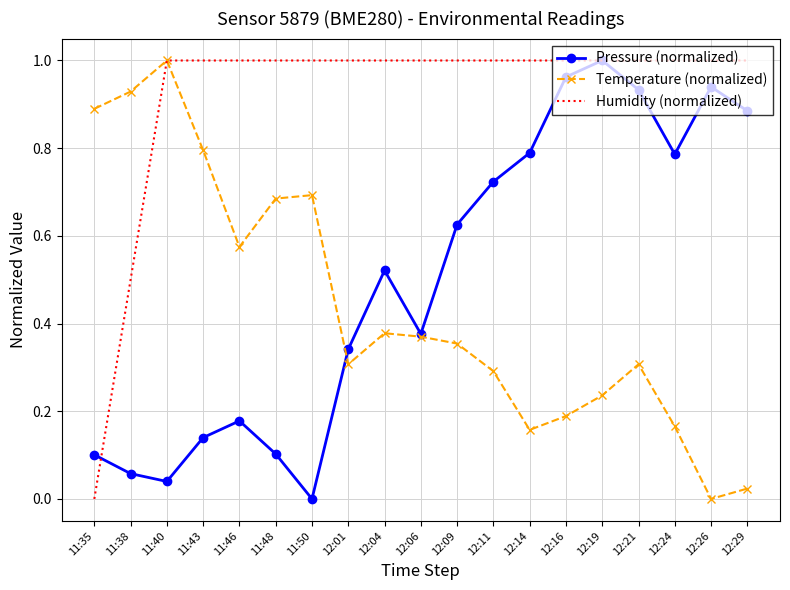

What position from the left is 12:09?

11